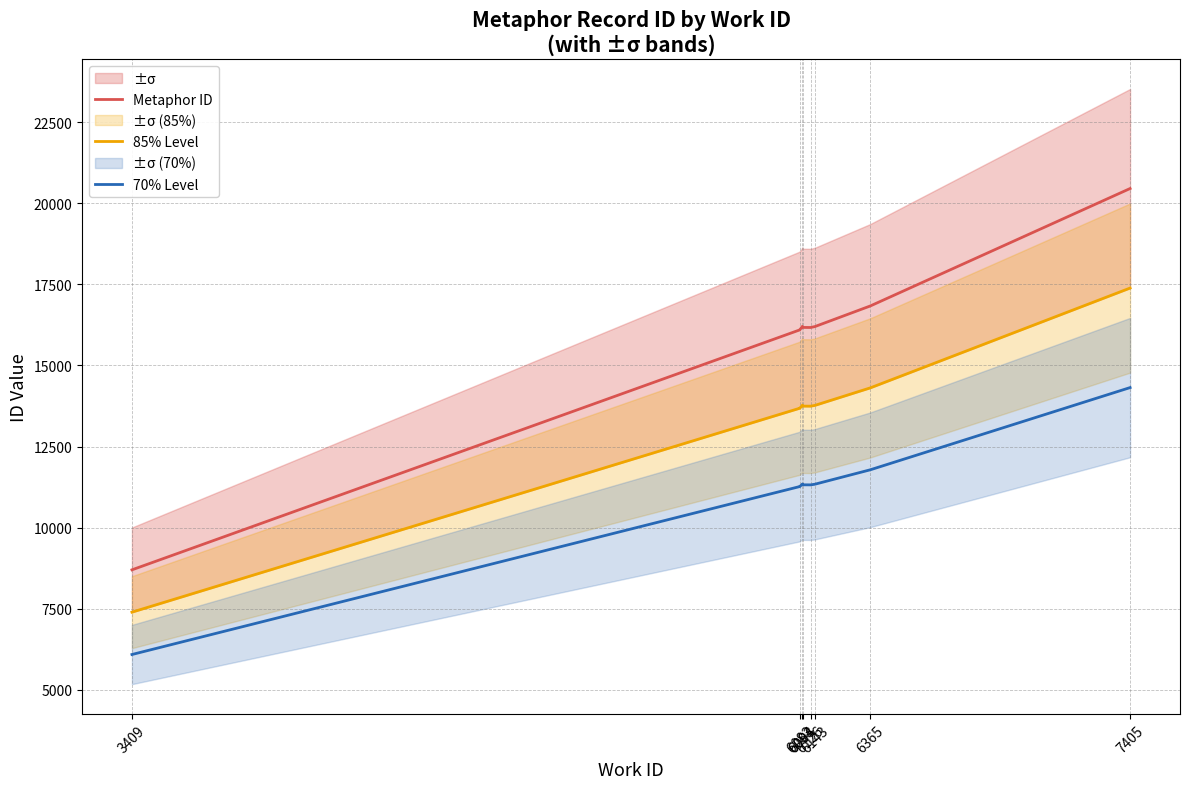

Rank the series by their average value, from highest to lowest.

Metaphor ID, 85% Level, 70% Level